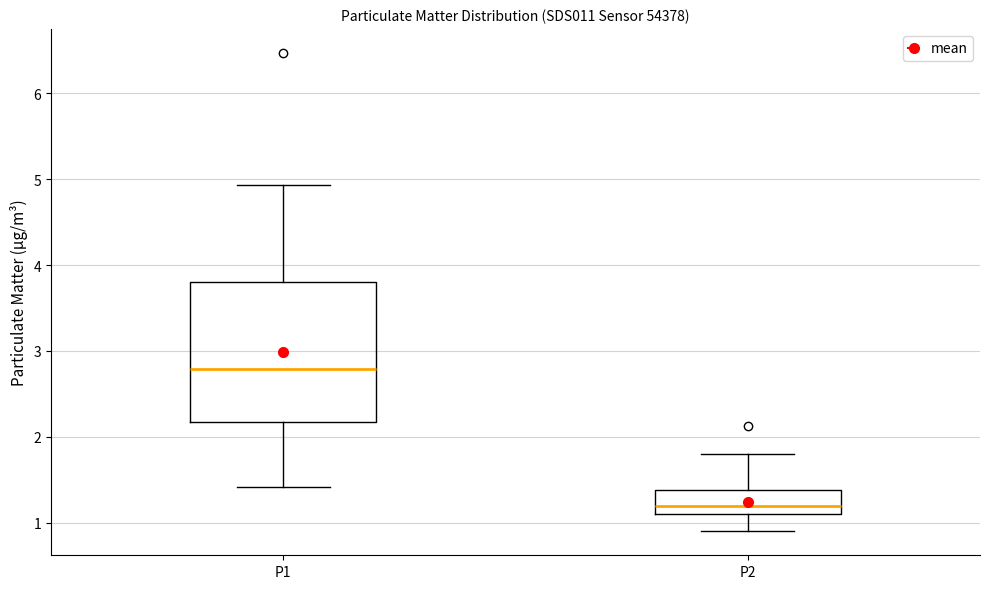

Which box's median line is the highest?

P1